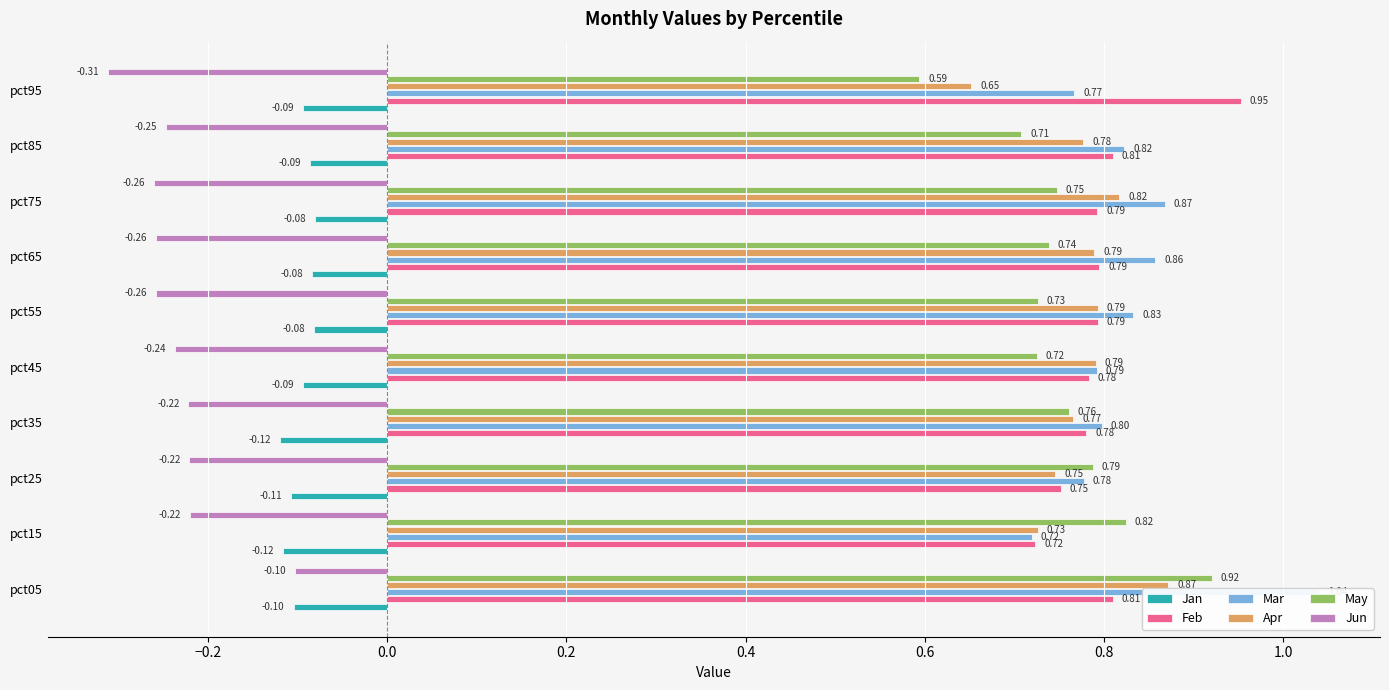

What is the sum of all Apr values?

7.7